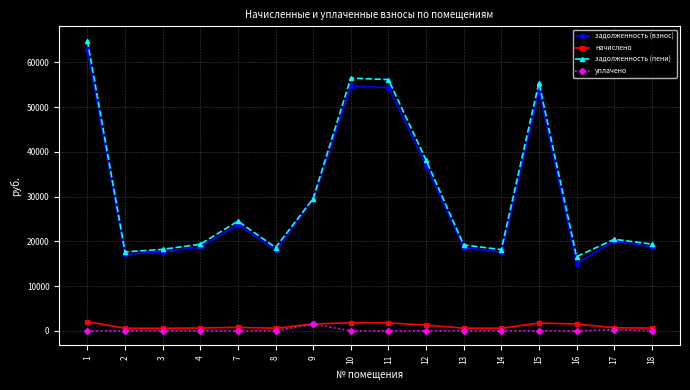

Does the chart display data point markers on the line(s)?

Yes